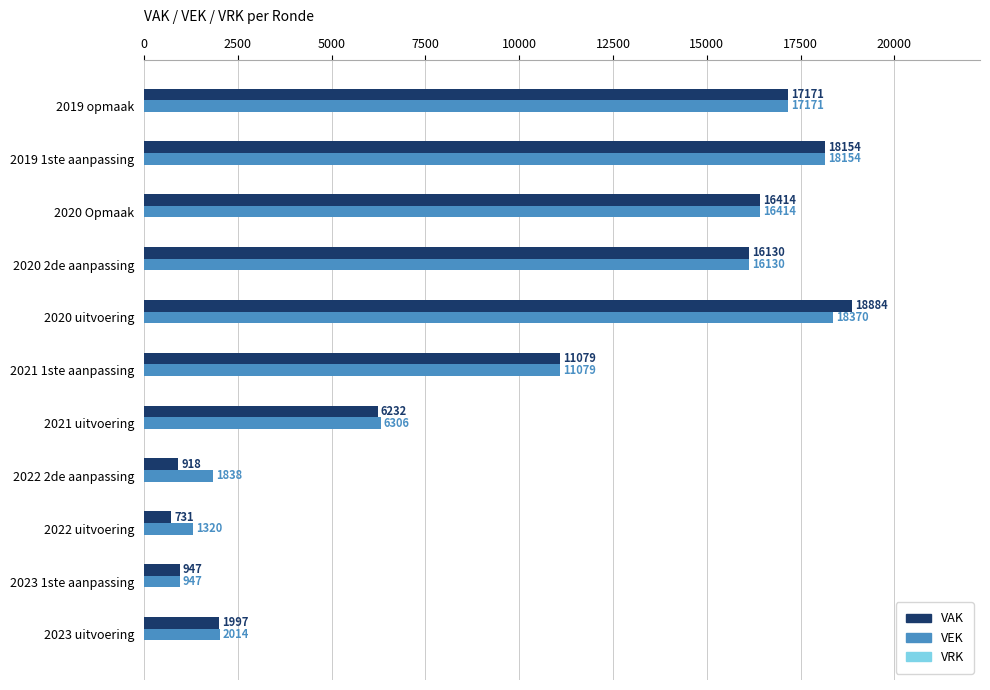

Is the value of VEK at 2023 1ste aanpassing greater than the value of VAK at 2023 uitvoering?

No